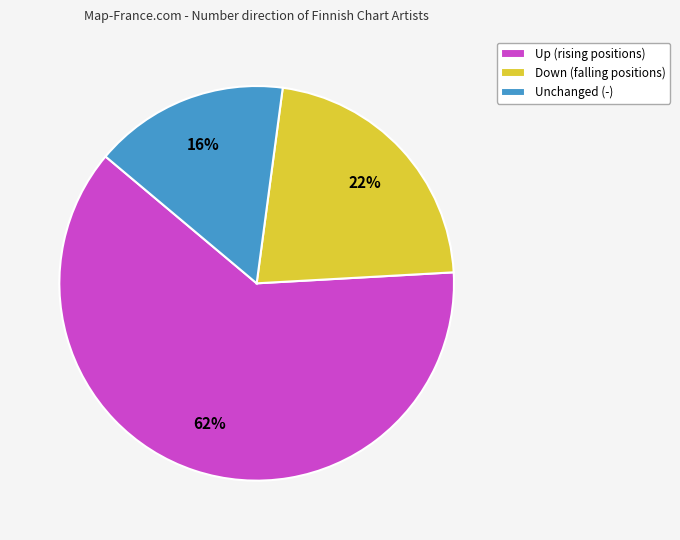

How many segments does this pie chart have?

3